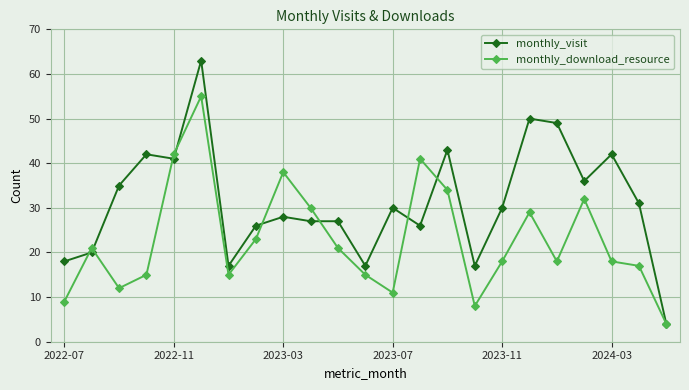

List the series in order of their overall mean, lowest first.

monthly_download_resource, monthly_visit